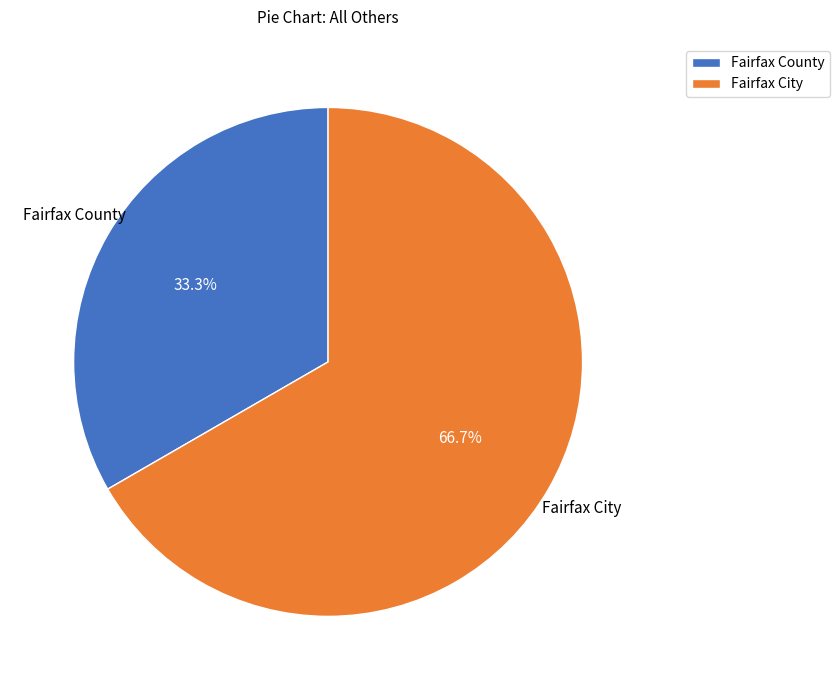

Does Fairfax City account for over 50% of the chart?

Yes